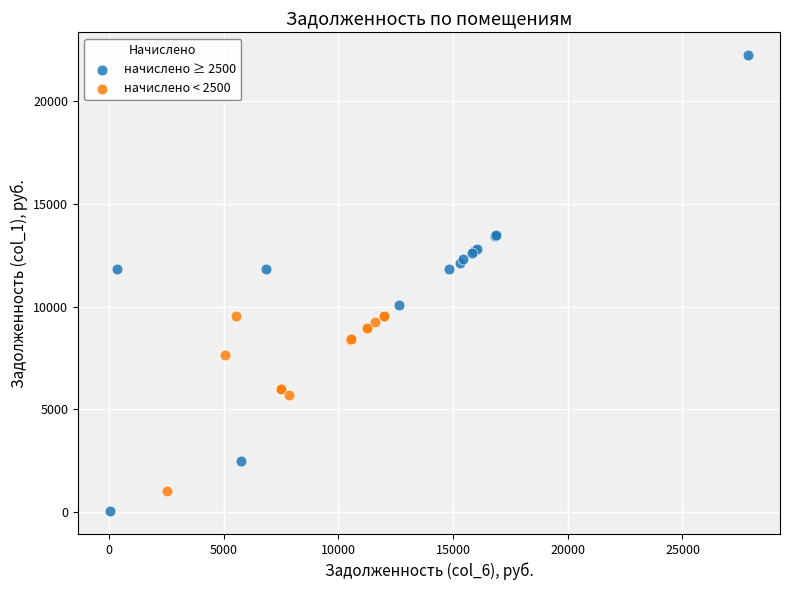

What are all the series names shown in the legend?

начислено ≥ 2500, начислено < 2500